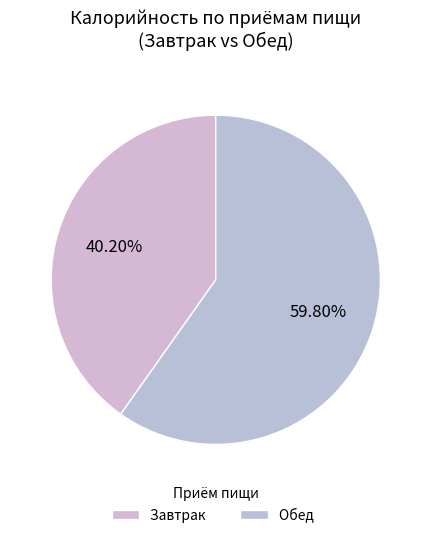

Count the number of slices in the pie.

2